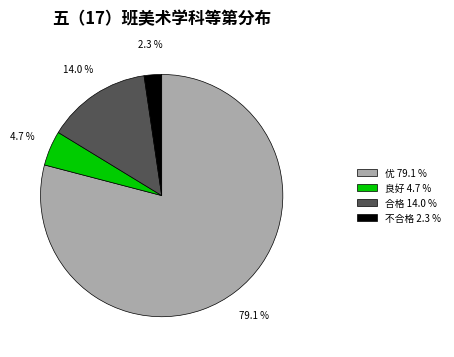

Which slice is the largest?

优